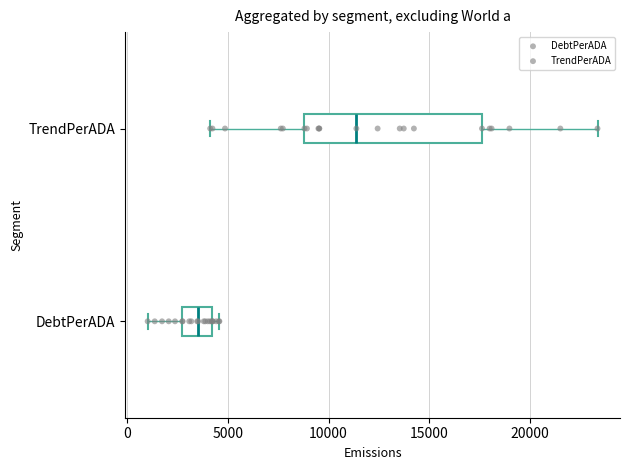

Which box is the widest, from its left edge to its right edge?

TrendPerADA